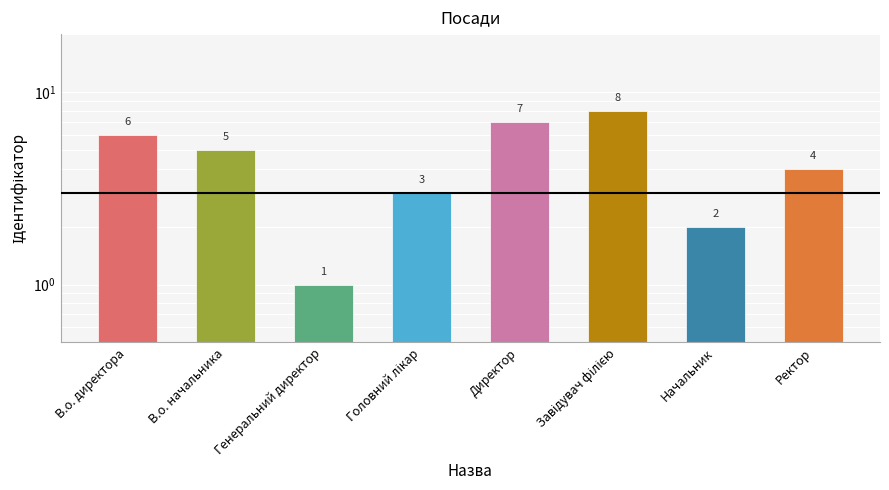

Between В.о. директора and Головний лікар, which is larger?

В.о. директора